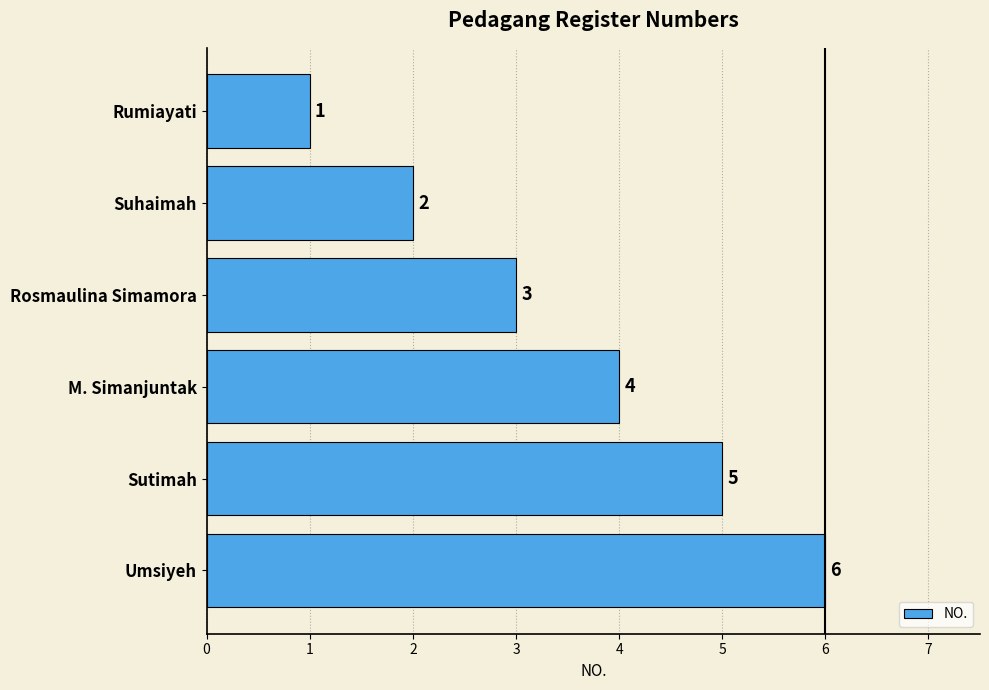

At which label is the value closest to 3?

Rosmaulina Simamora